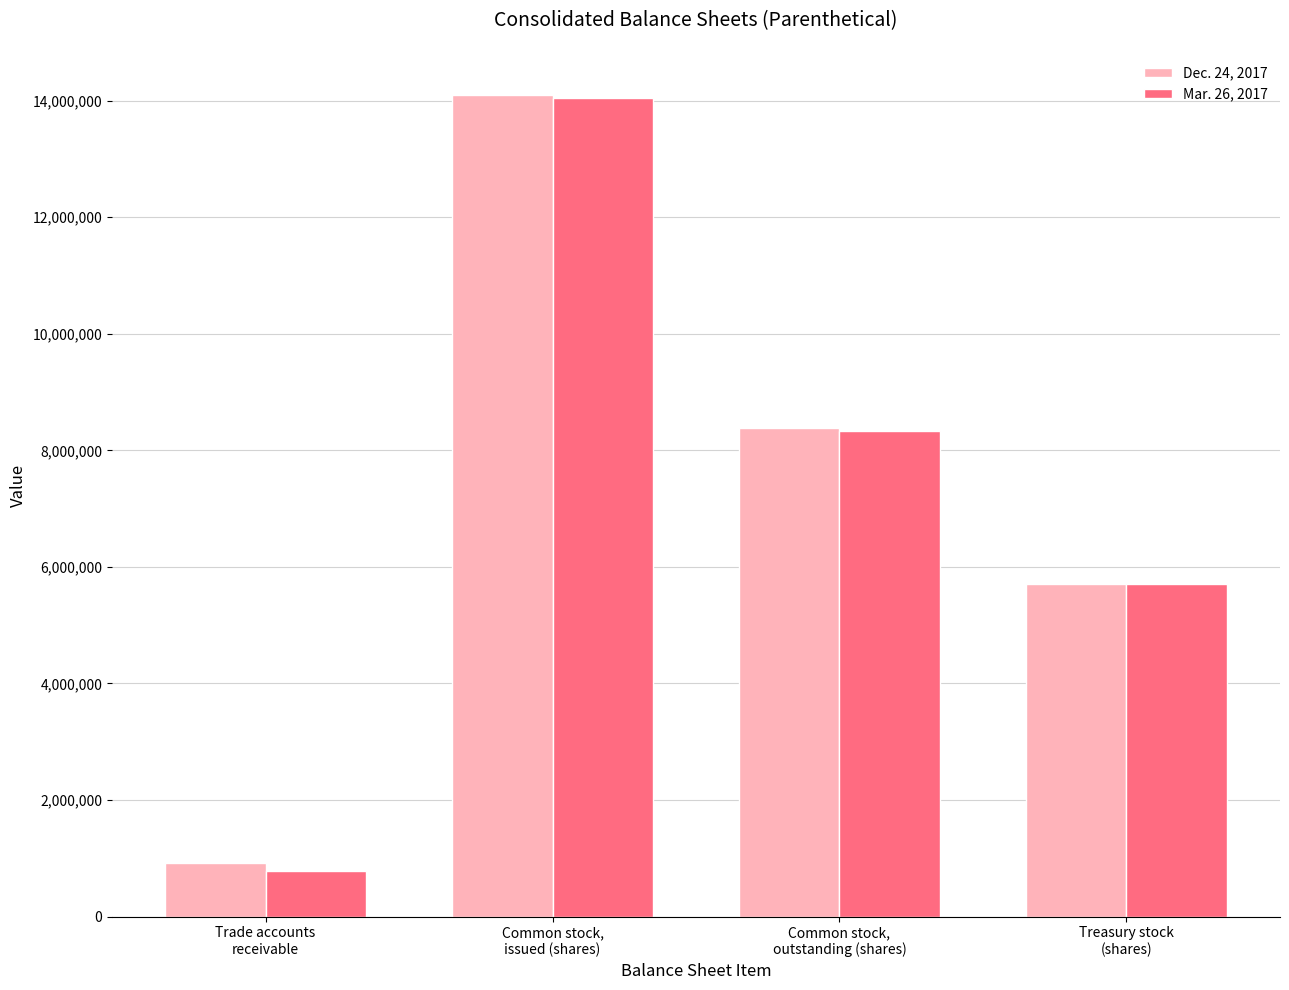

Which series has the largest range (max minus min)?

Mar. 26, 2017